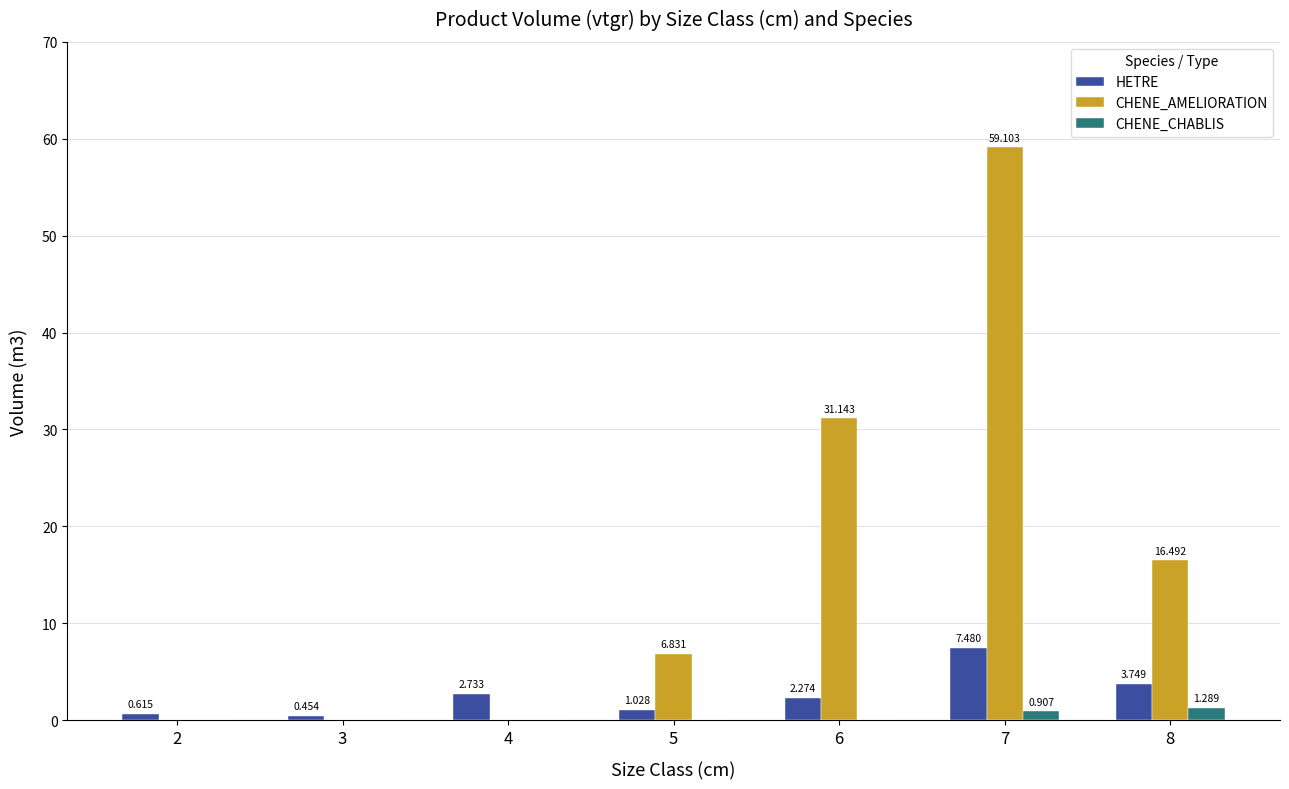

Which series has the largest total across all categories?

CHENE_AMELIORATION